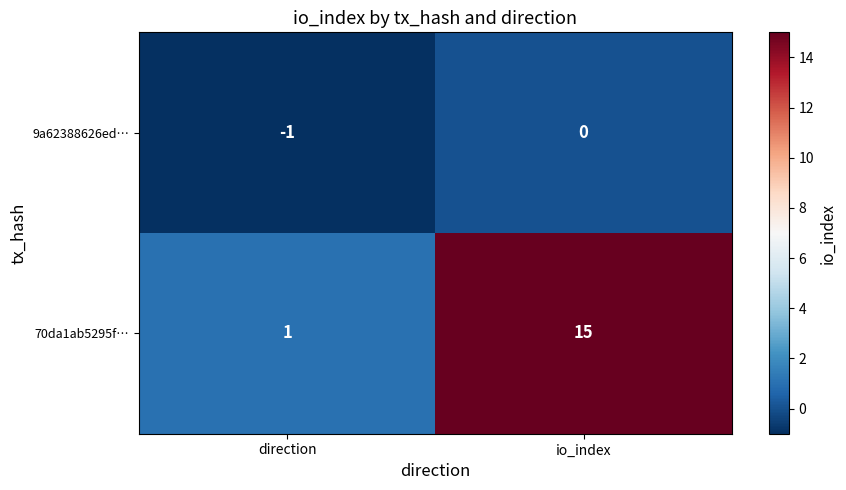

At which category does the chart reach its minimum across all series?

direction